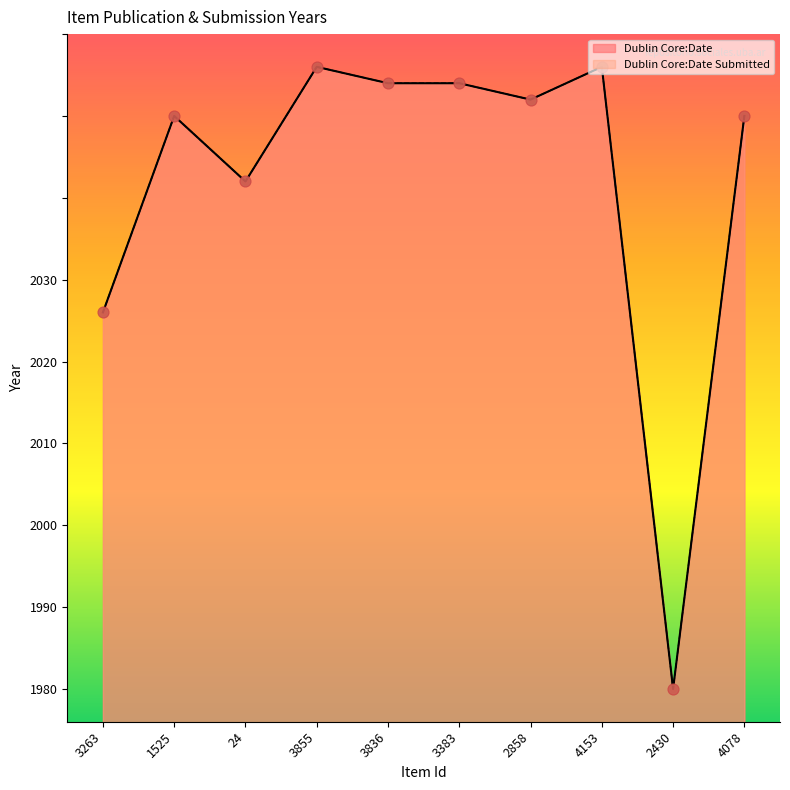

What are all the series names shown in the legend?

Dublin Core:Date, Dublin Core:Date Submitted